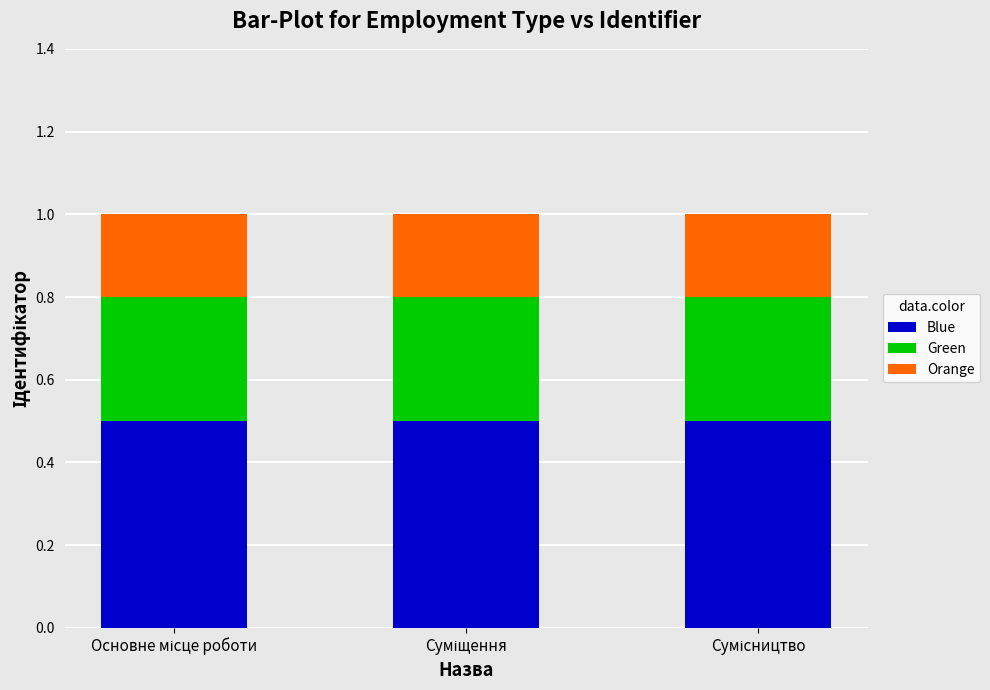

What is the maximum value for Blue?

0.5